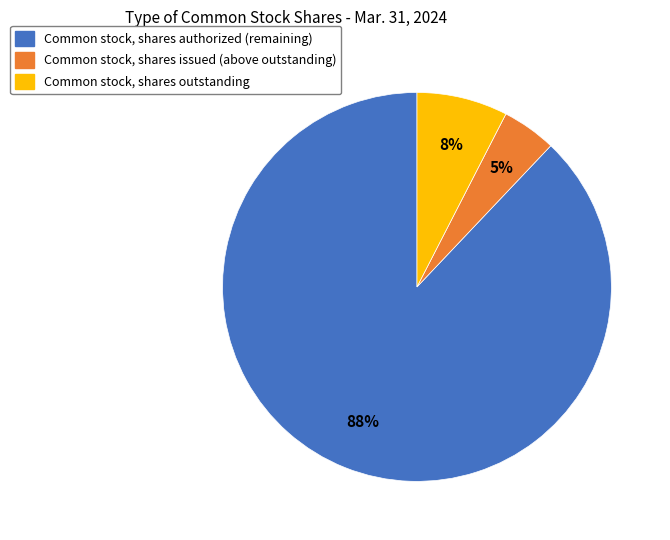

To the nearest percent, what portion does Common stock, shares issued represent?

5%